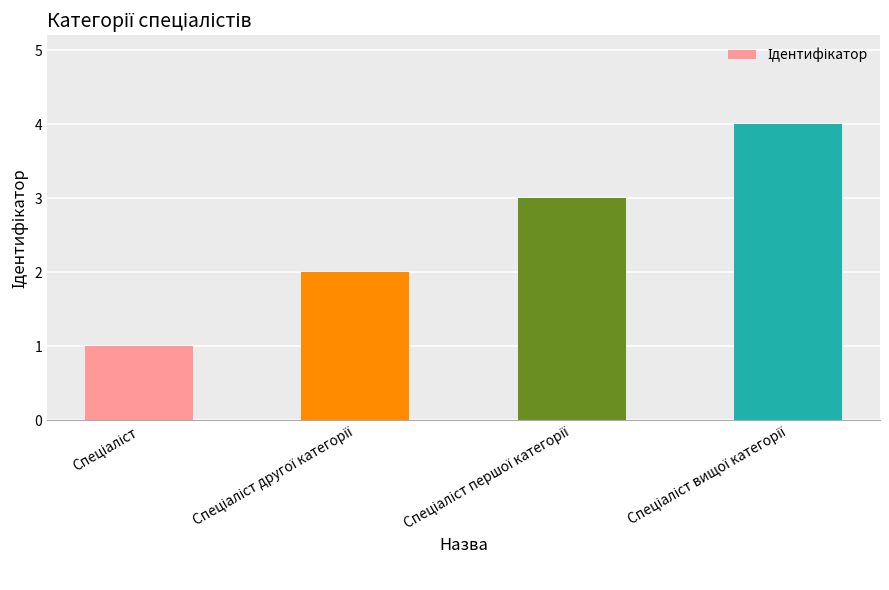

What is the maximum value shown in the chart?

4